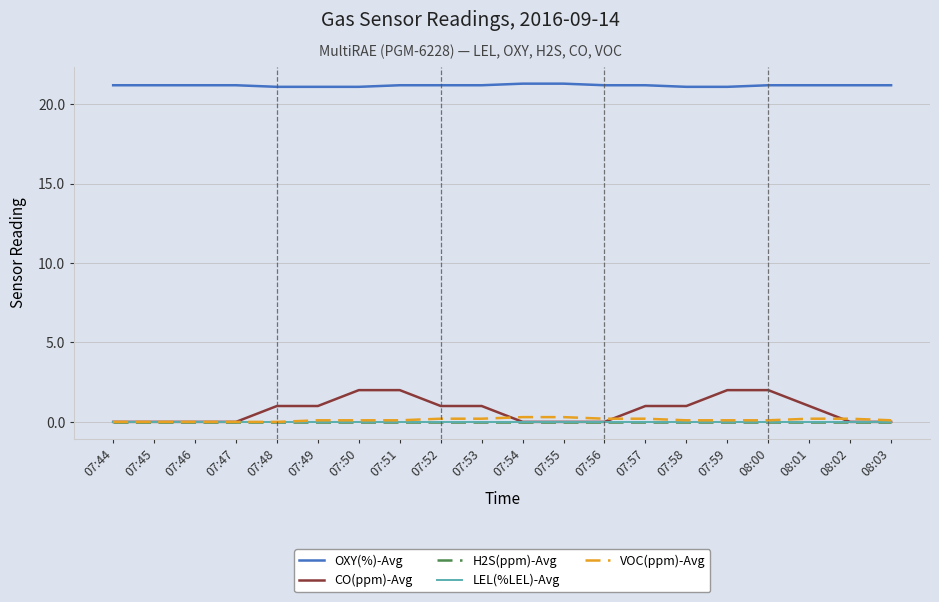

Is this an area chart (filled region under the line)?

No